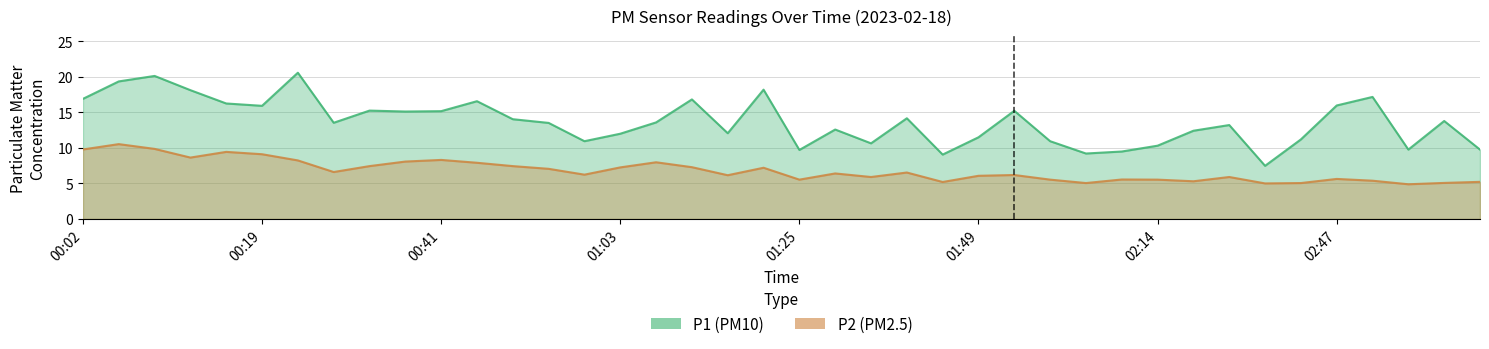

True or false: P2 and P1 cross at least once.

False